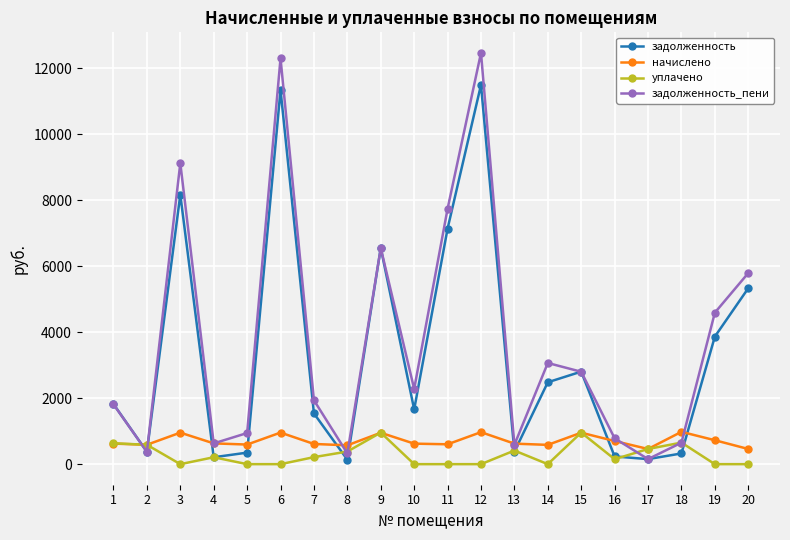

What are all the series names shown in the legend?

задолженность, начислено, уплачено, задолженность_пени